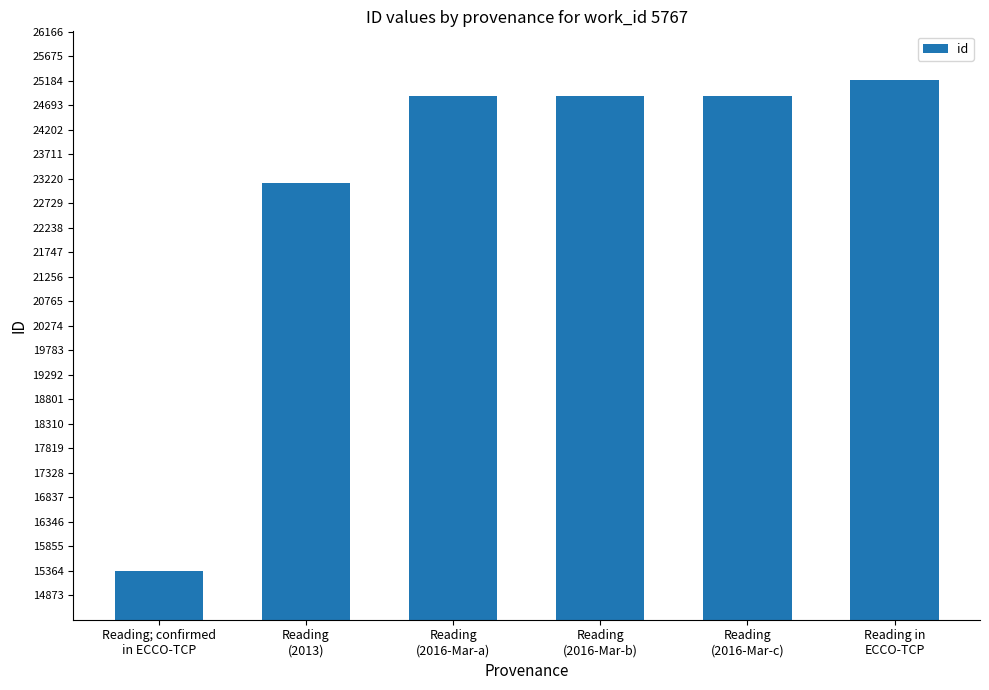

What is the sum of the values at Reading
(2016-Mar-a) and Reading in
ECCO-TCP?

50070